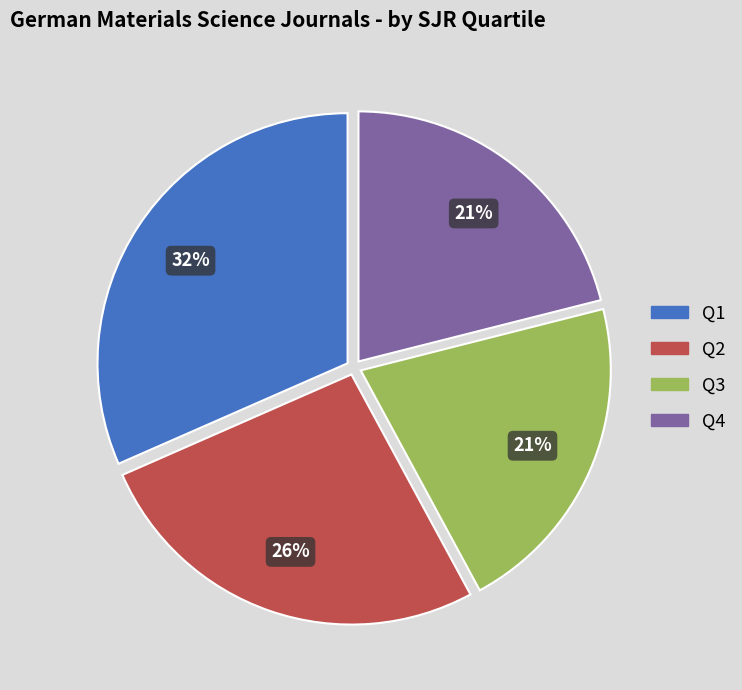

To the nearest percent, what is the combined percentage of Q1 and Q2?

58%